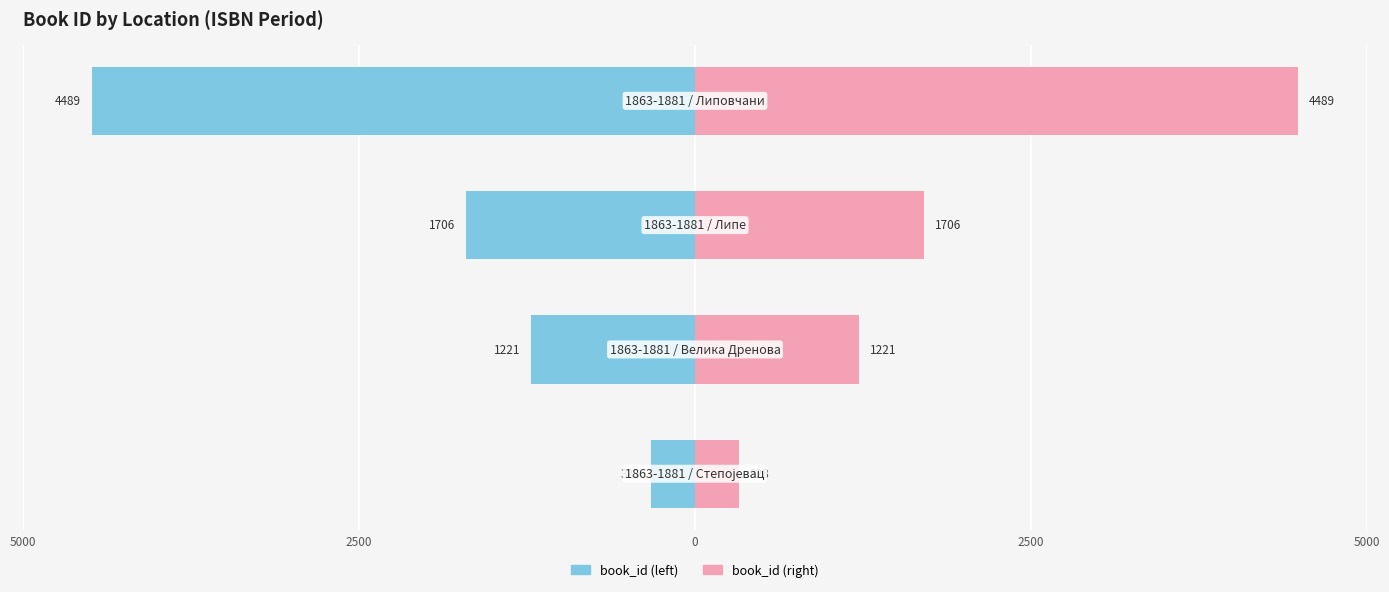

Reading left to right, transcribe all the data shown in this chart.

book_id (left): -328	-1221	-1706	-4489
book_id (right): 328	1221	1706	4489